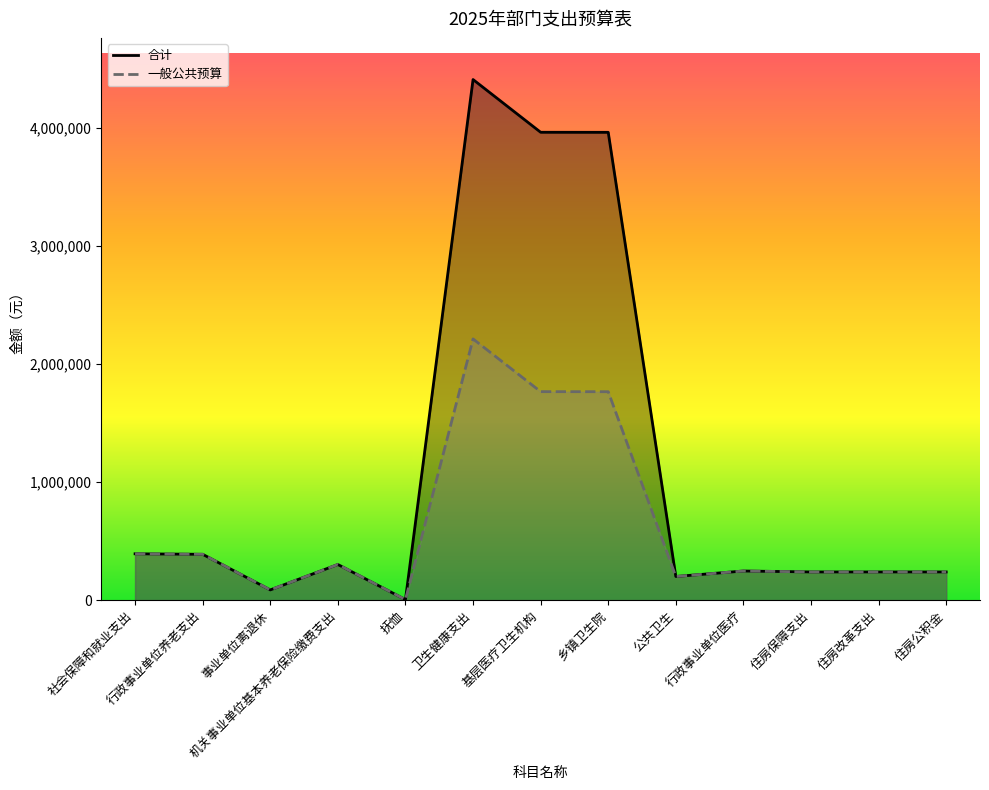

The 合计 series shows 3960919 at 乡镇卫生院. True or false?

True